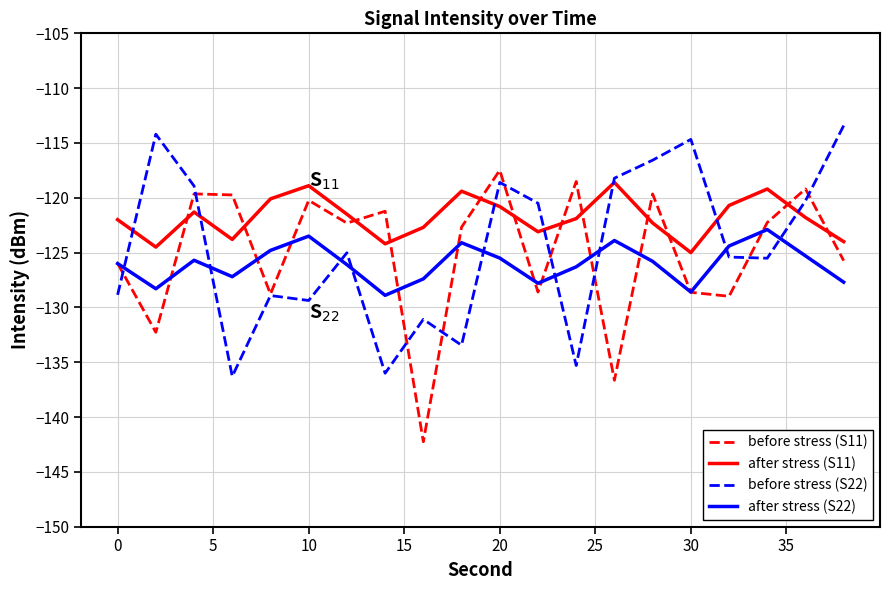

Which series has the largest total across all categories?

after stress (S11)